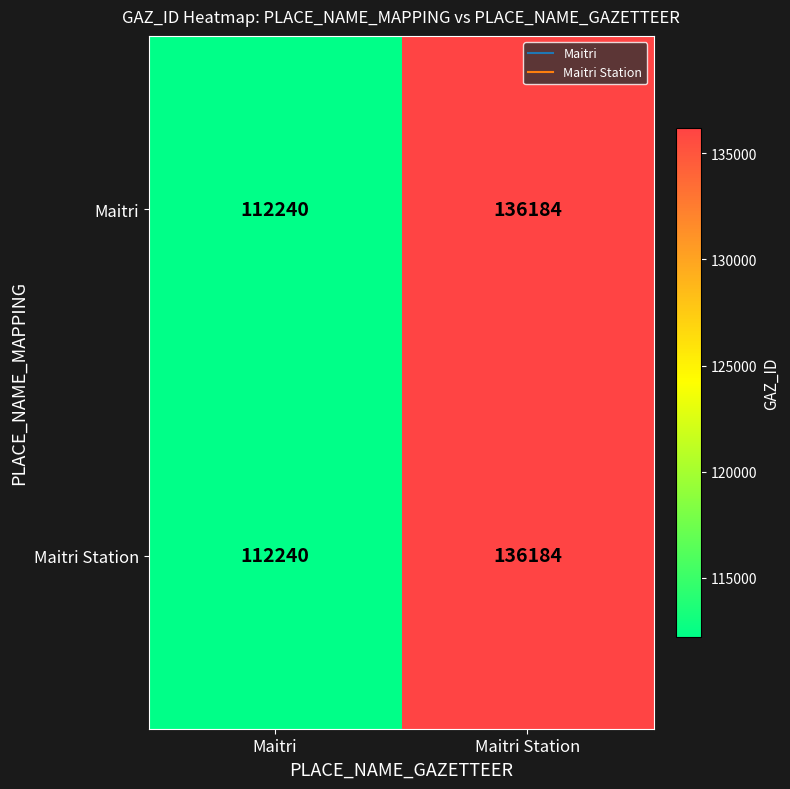

What is the minimum value shown in the chart?

112240